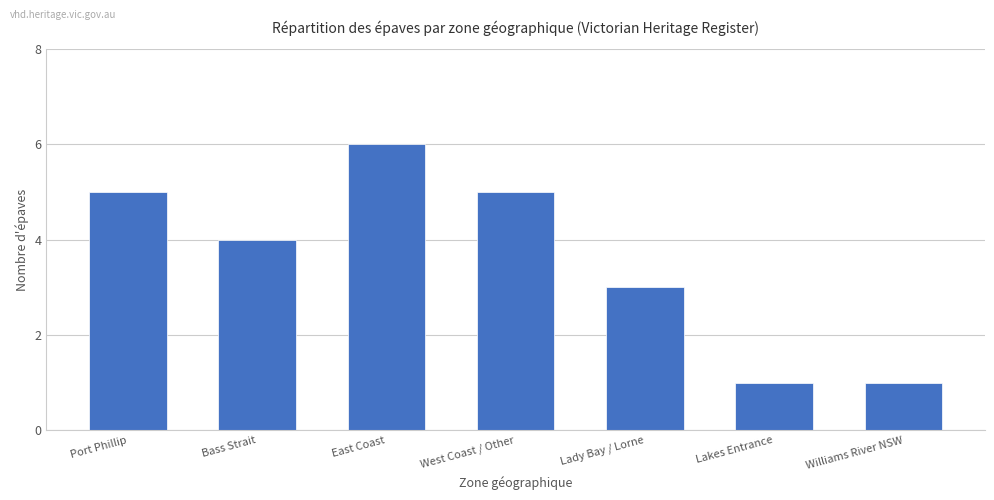

Where is the data nearest to the value 3?

Lady Bay / Lorne